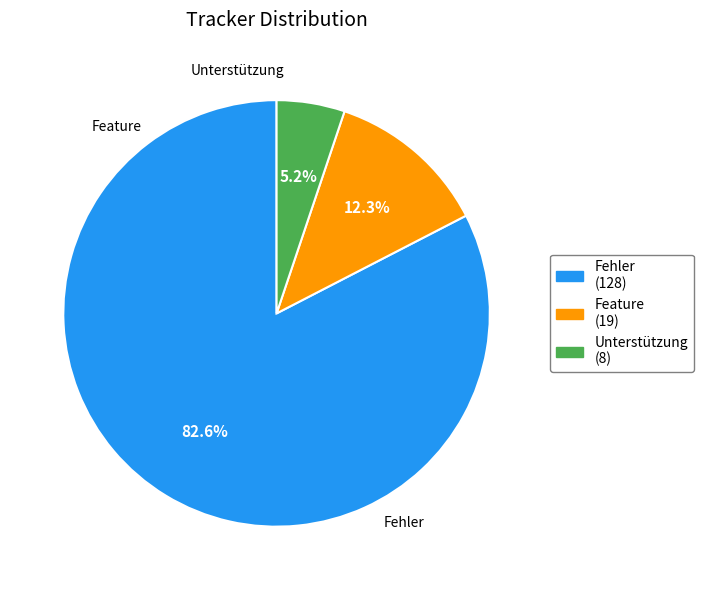

What percentage is NOT represented by Feature?

87.7%